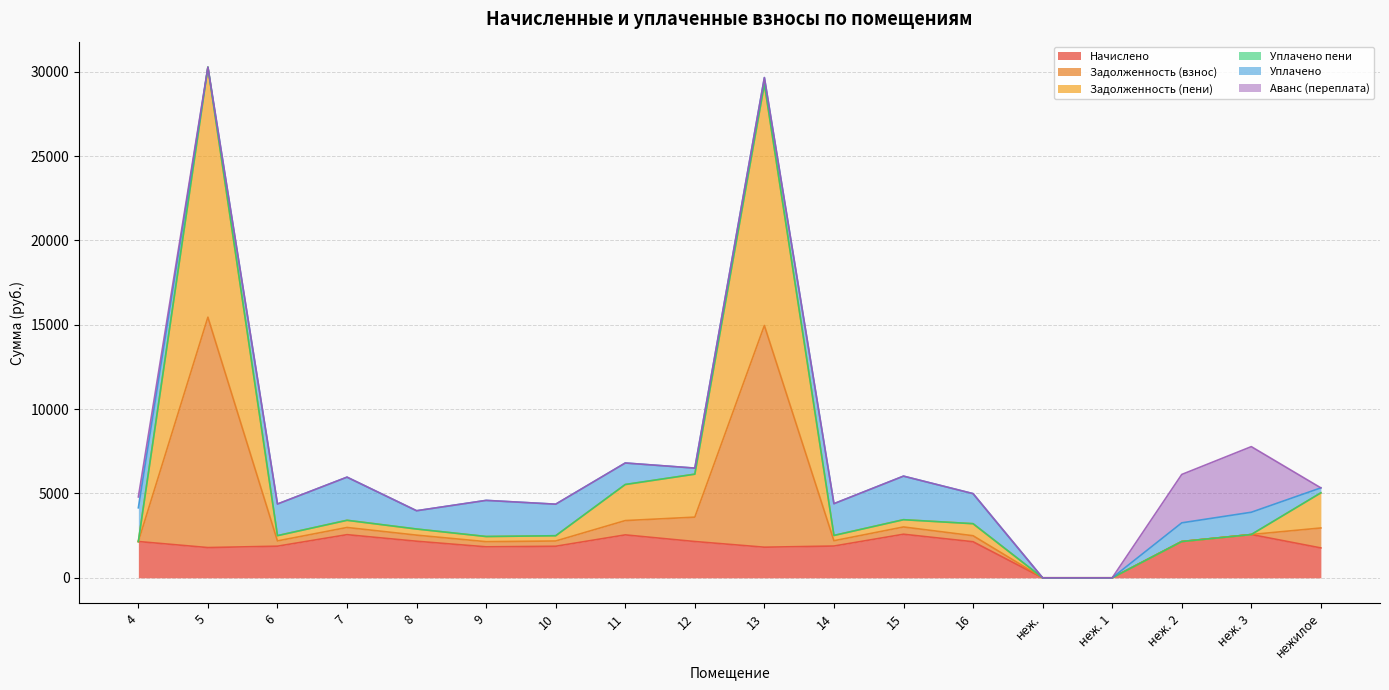

What is the maximum value for Начислено?

2583.4